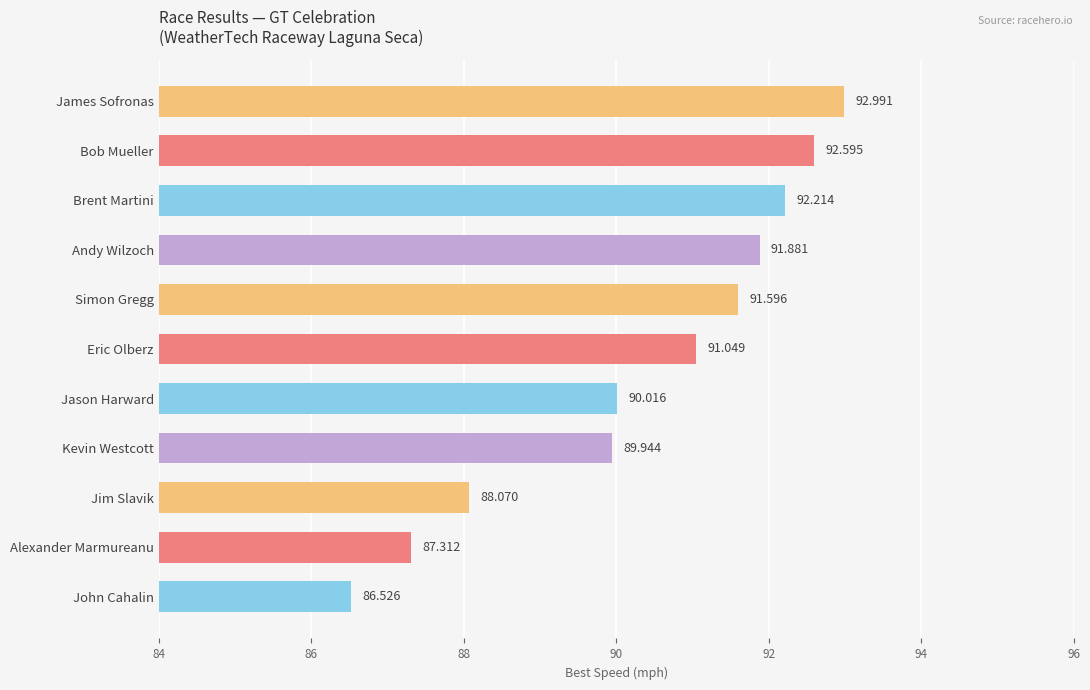

At which category does the chart reach its peak across all series?

James Sofronas